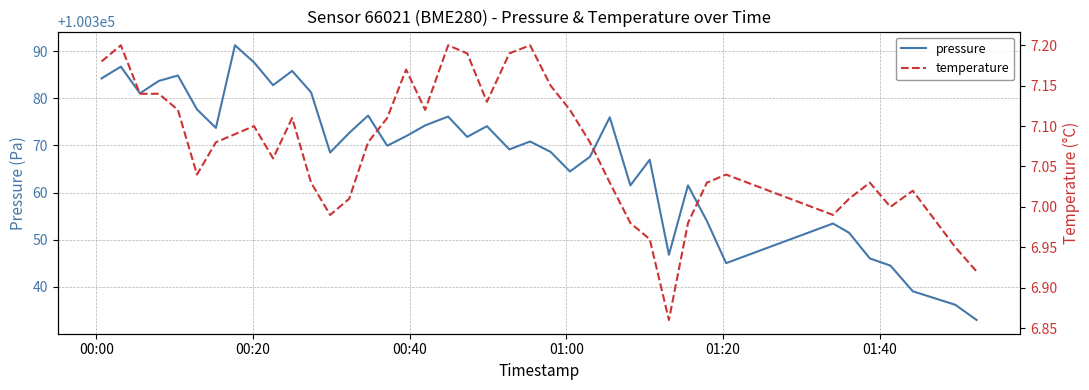

Is the value of pressure at 12 greater than the value of temperature at 13?

Yes